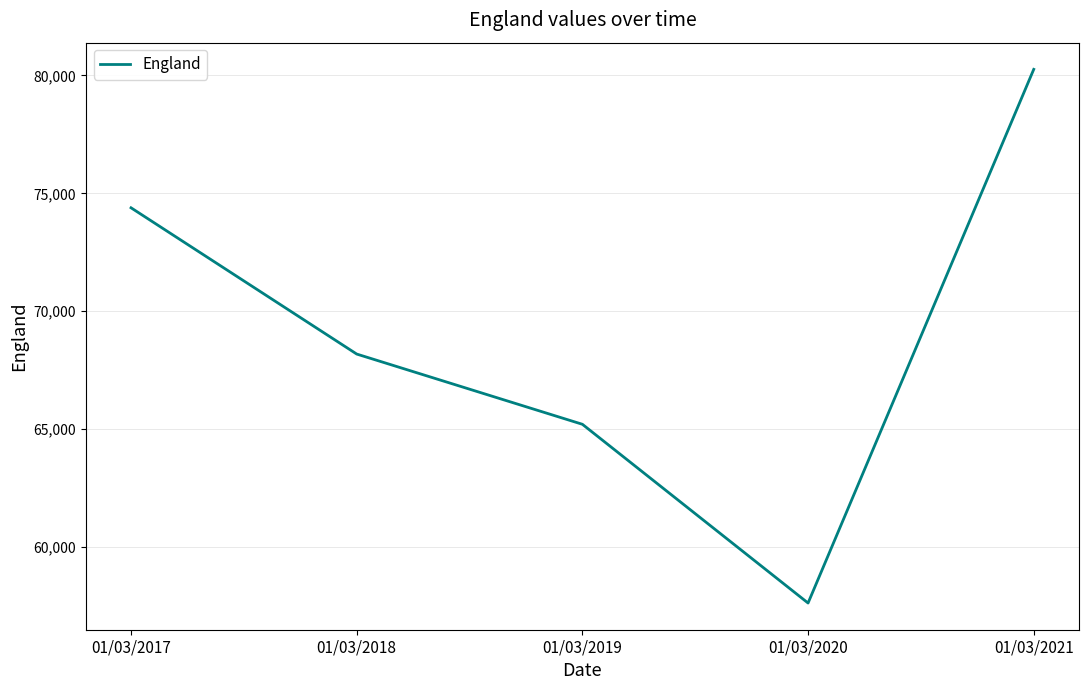

Reading left to right, what are all the values shown in this chart?

74386	68184	65206	57626	80257